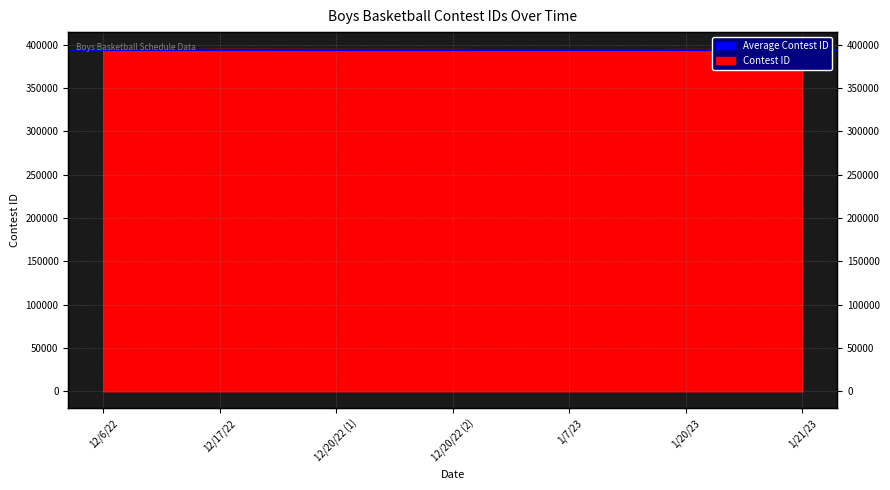

The value at 12/20/22 (1) is 394458. True or false?

True